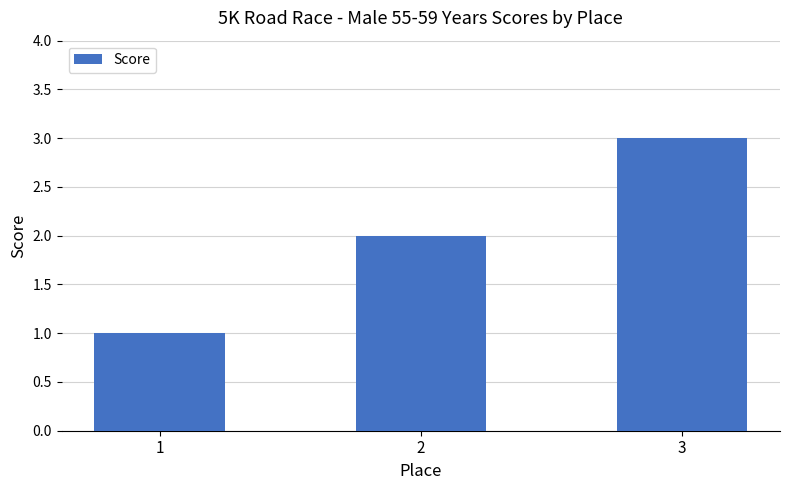

At which label is the value closest to 2?

2